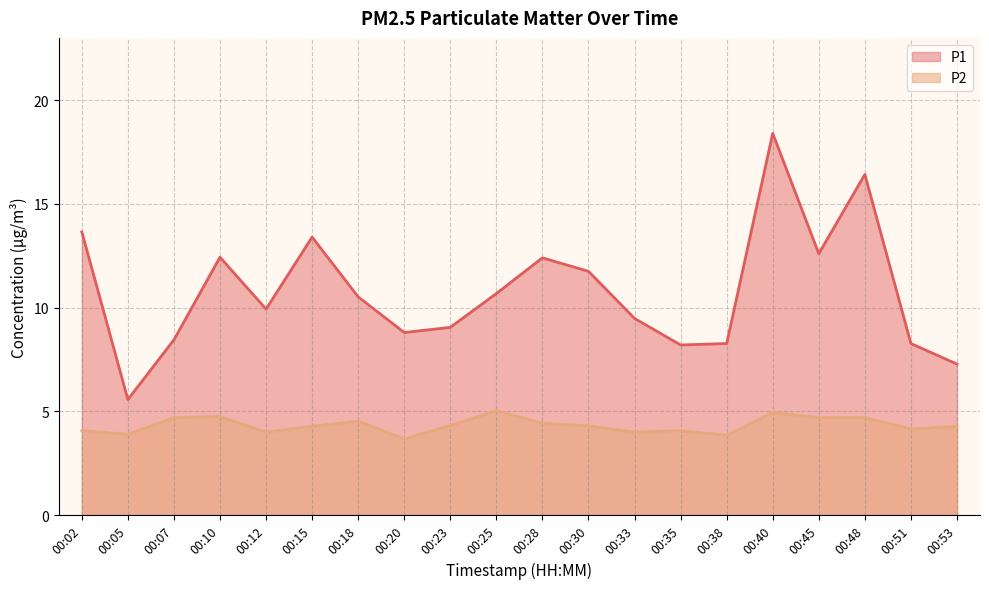

How many interior local peaks does the P2 series have?

5